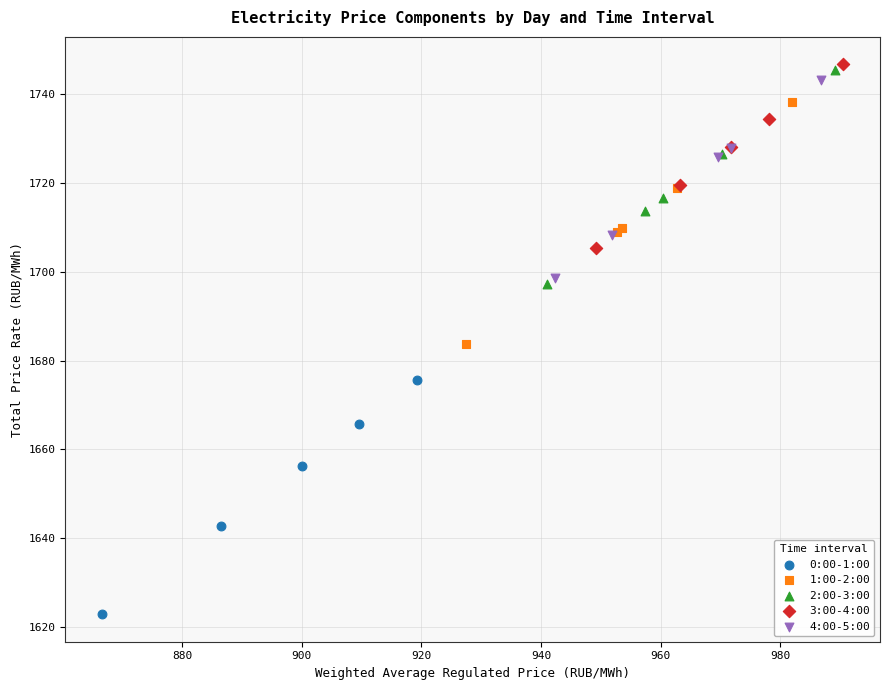

Which series has the largest Y range (max minus min)?

1:00-2:00